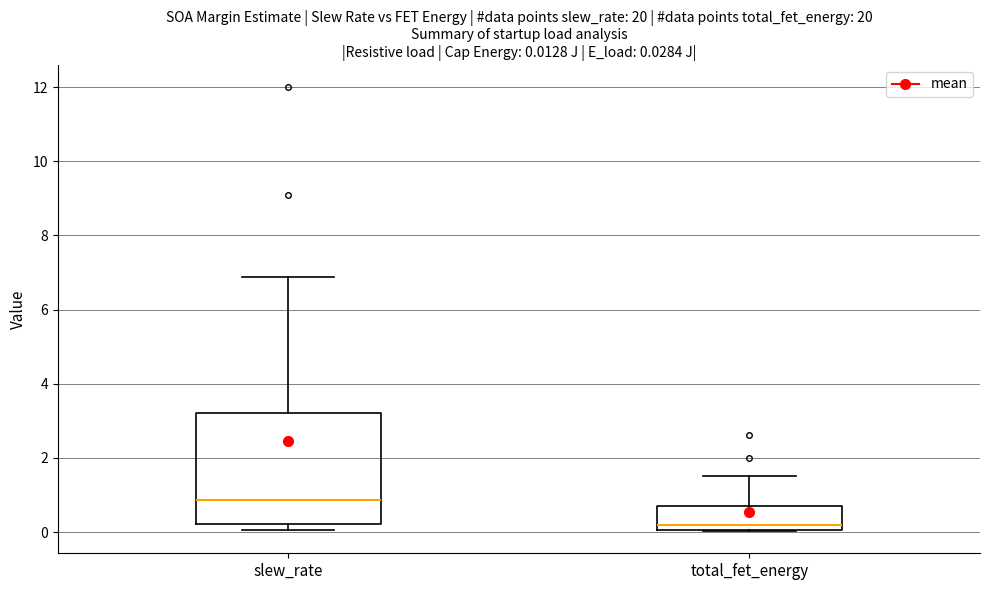

Which box has the highest median line?

slew_rate